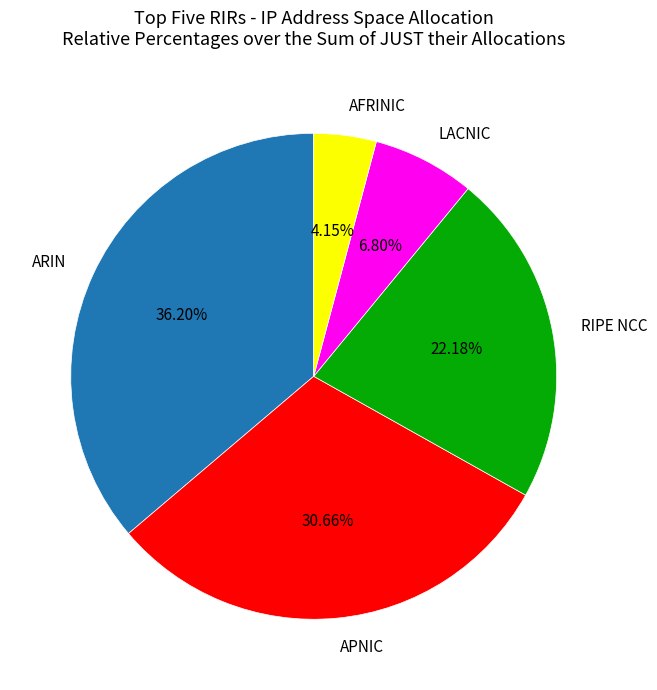

Combined, do RIPE NCC and APNIC account for over 50%?

Yes